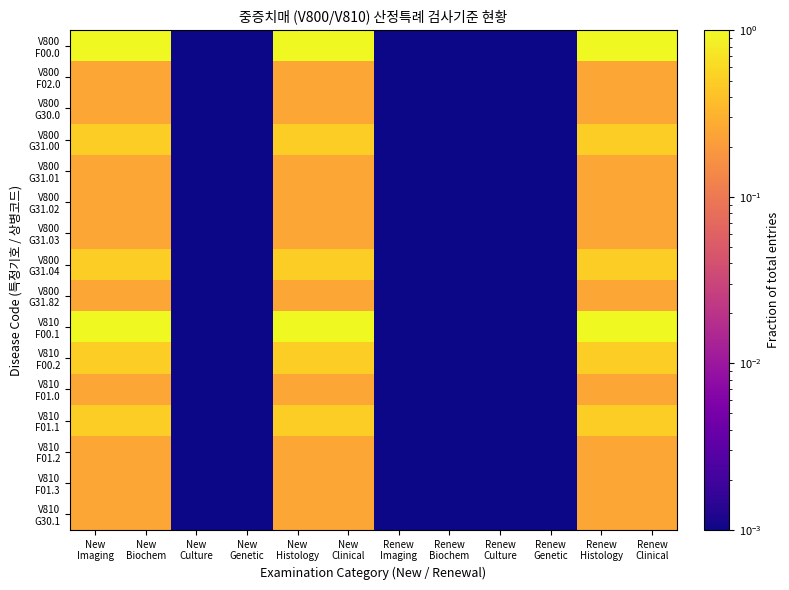

How many categories are shown in the chart?

12